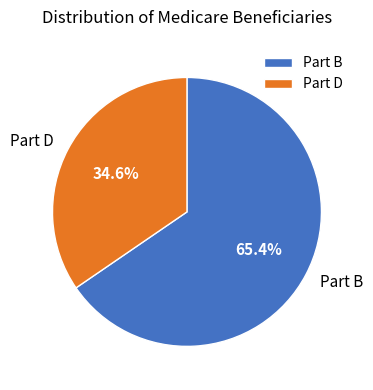

Is the sum of Part B and Part D greater than half?

Yes